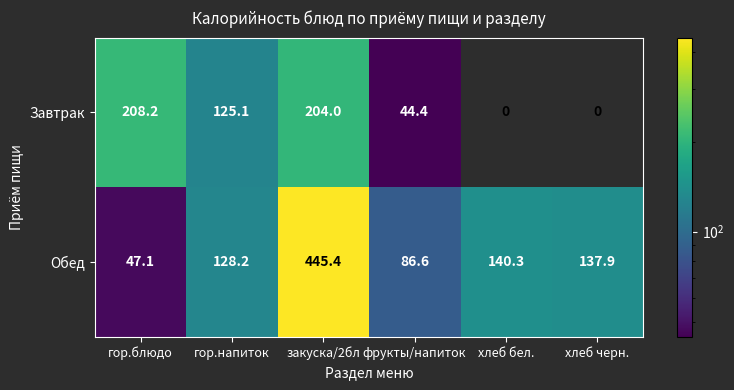

What is the spread (max minus min) of values at хлеб бел.?

140.3